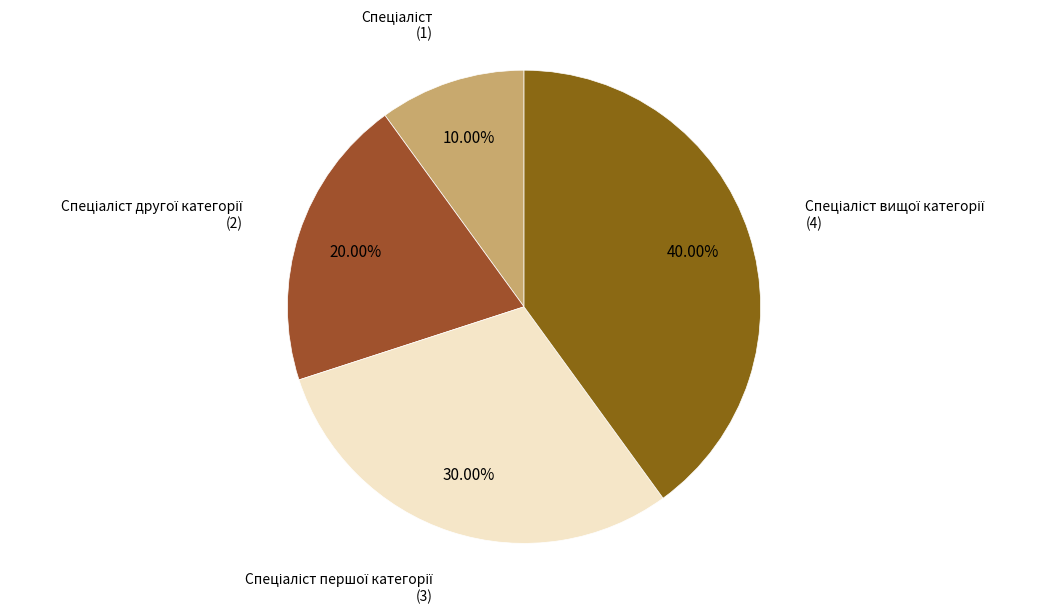

Does any single category account for the majority?

No